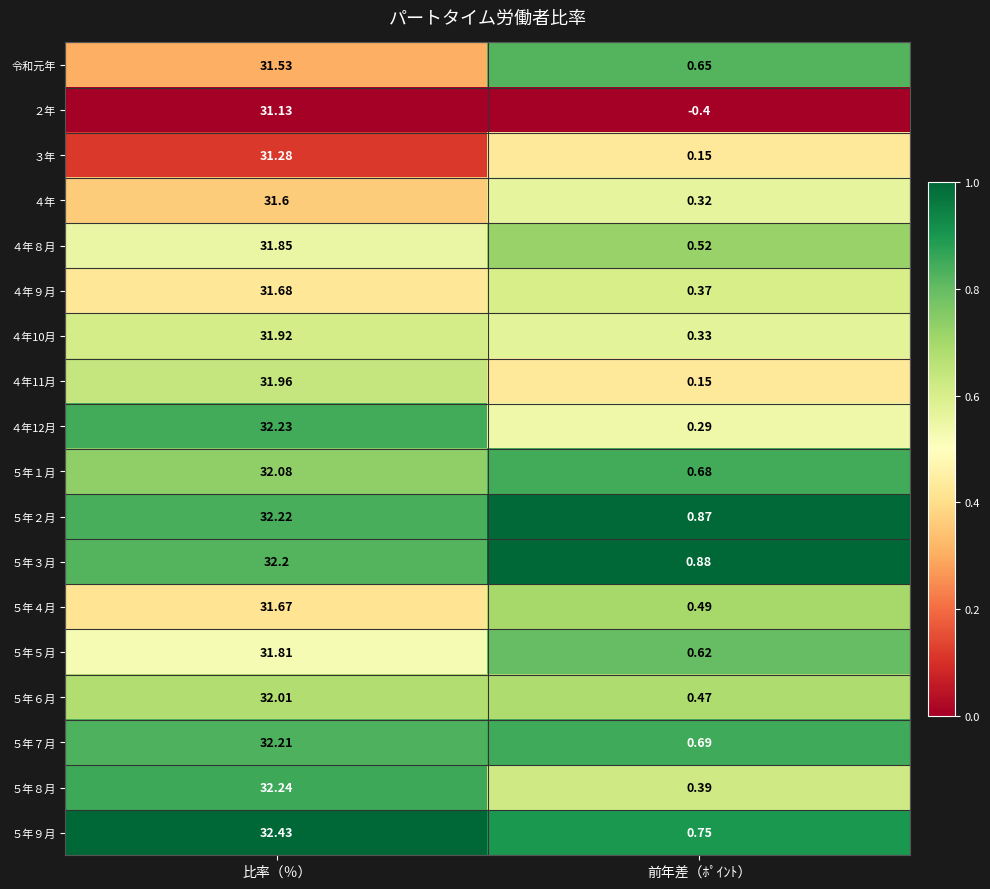

Rank the series at 比率（％） from lowest to highest value.

２年, ３年, 令和元年, ４年, ５年４月, ４年９月, ５年５月, ４年８月, ４年10月, ４年11月, ５年６月, ５年１月, ５年３月, ５年７月, ５年２月, ４年12月, ５年８月, ５年９月